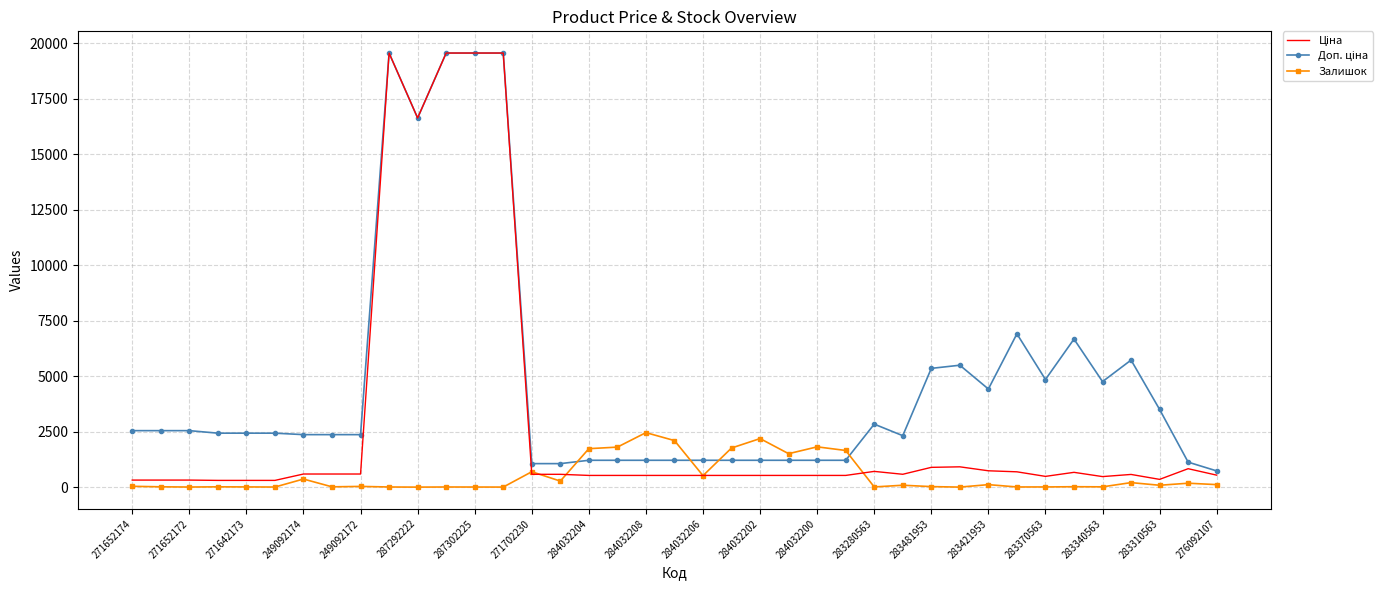

What is the greatest value displayed?

19564.9